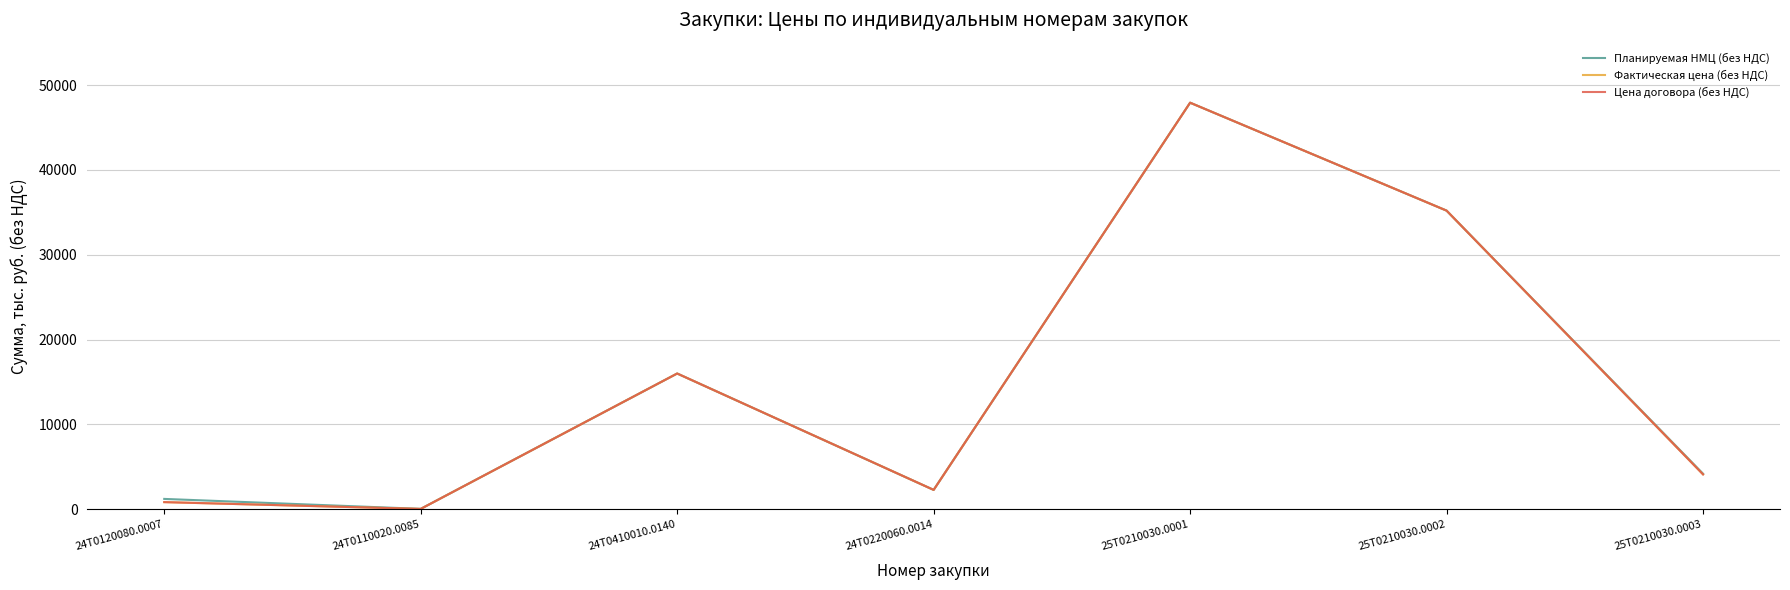

Which has a higher value, 25Т0210030.0003 or 24Т0110020.0085?

25Т0210030.0003